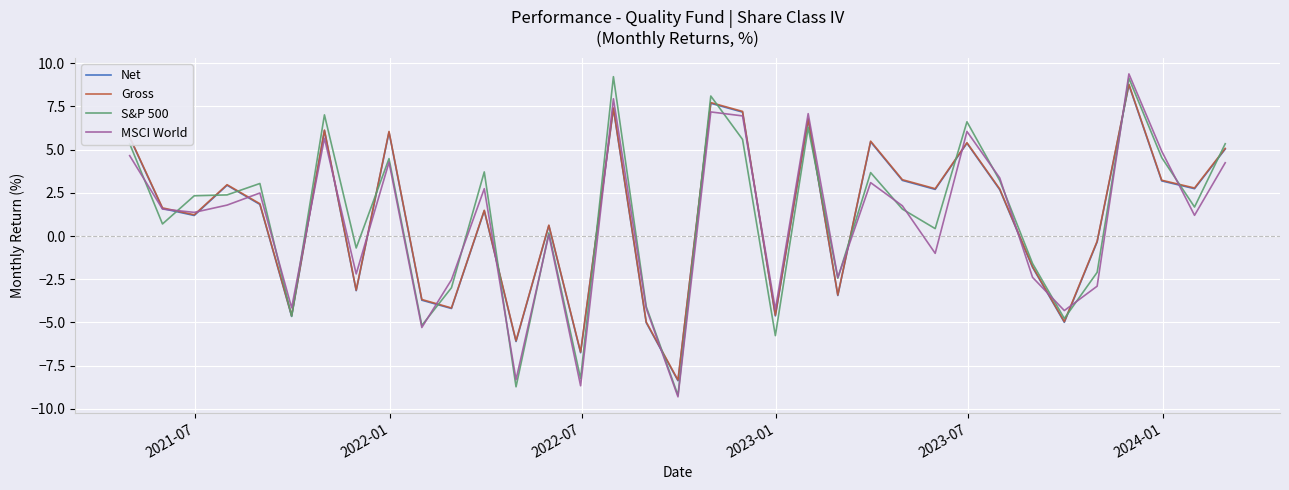

How many categories are shown in the chart?

35